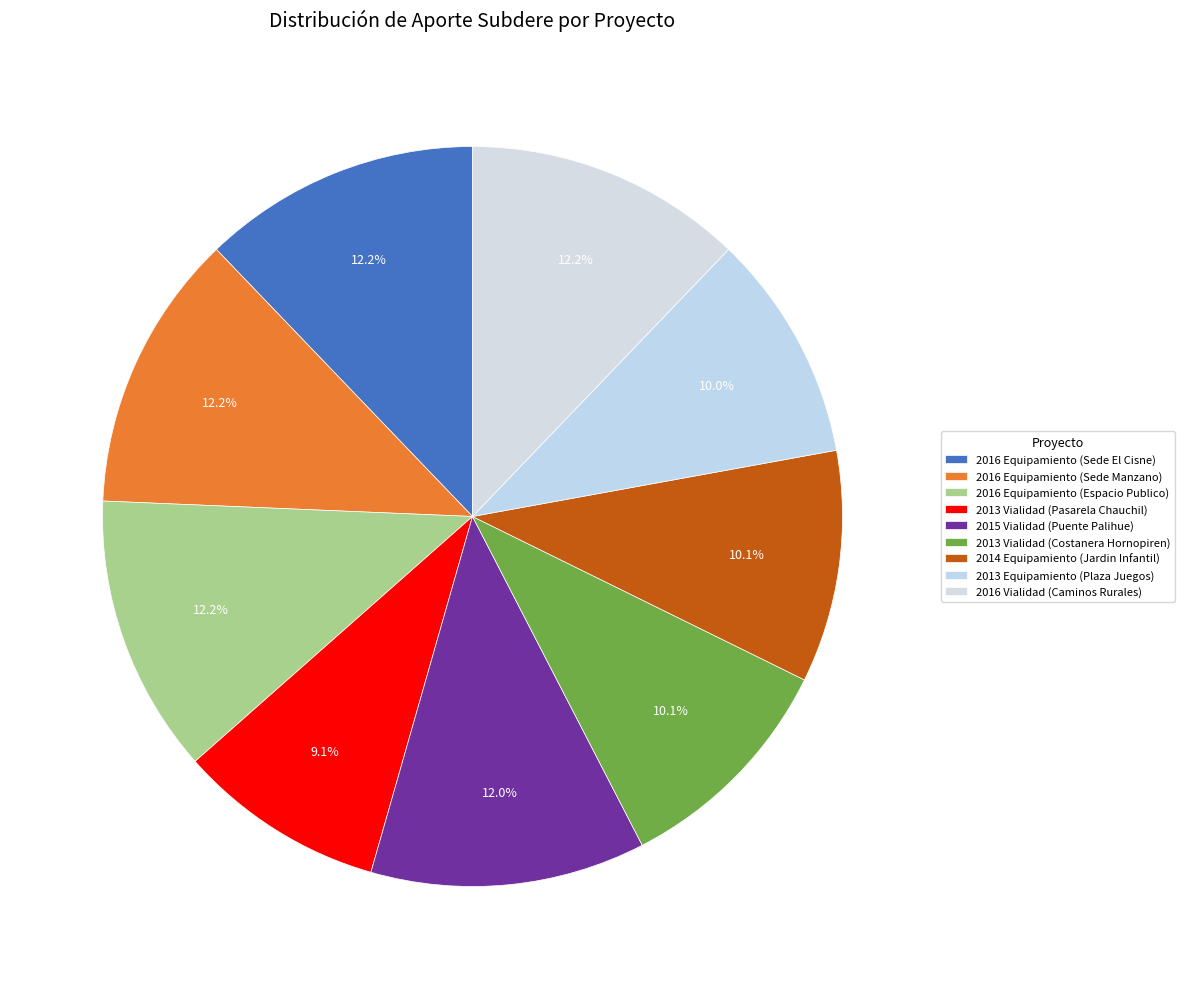

How many segments does this pie chart have?

9